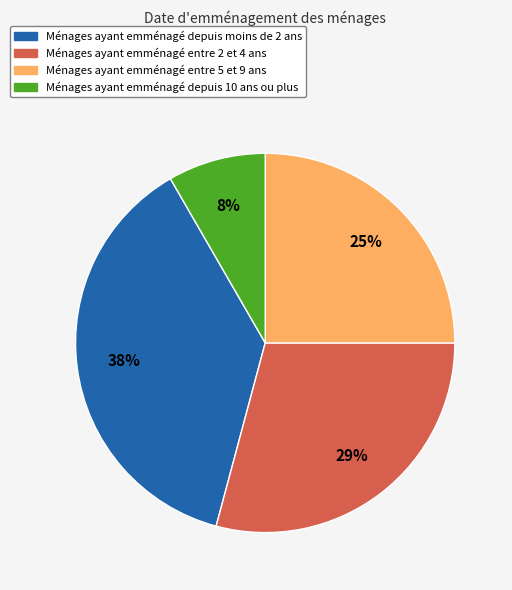

Is there any slice that represents more than half of the pie?

No